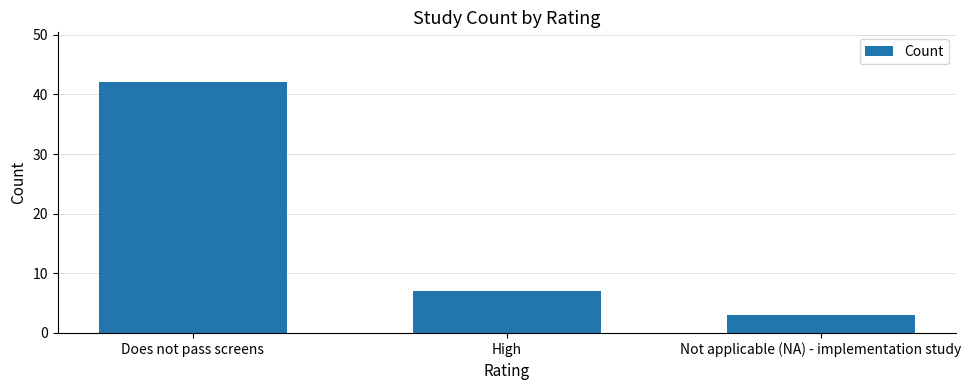

Reading left to right, list all the values displayed in this chart.

42	7	3